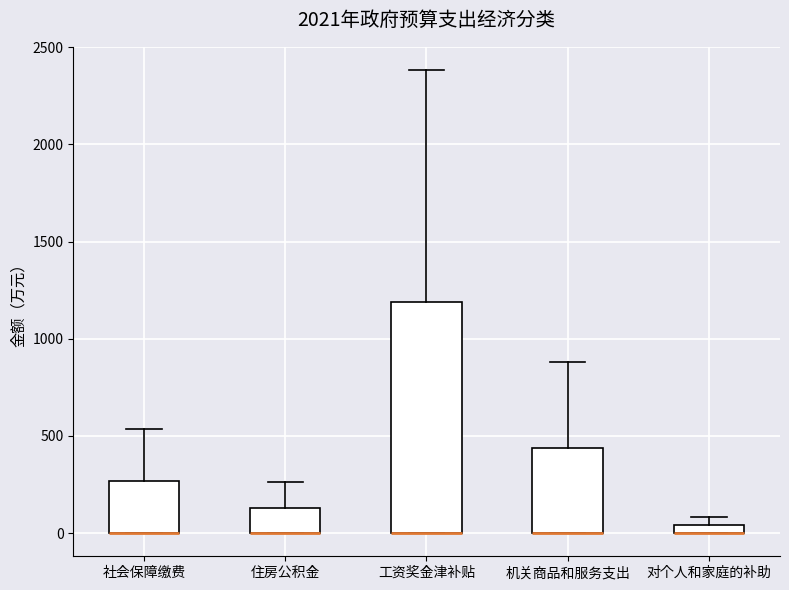

Where is the upper edge of the box for 机关商品和服务支出 on the y-axis? The values are not printed on the chart, so give them approximately, as read against the axis.

450